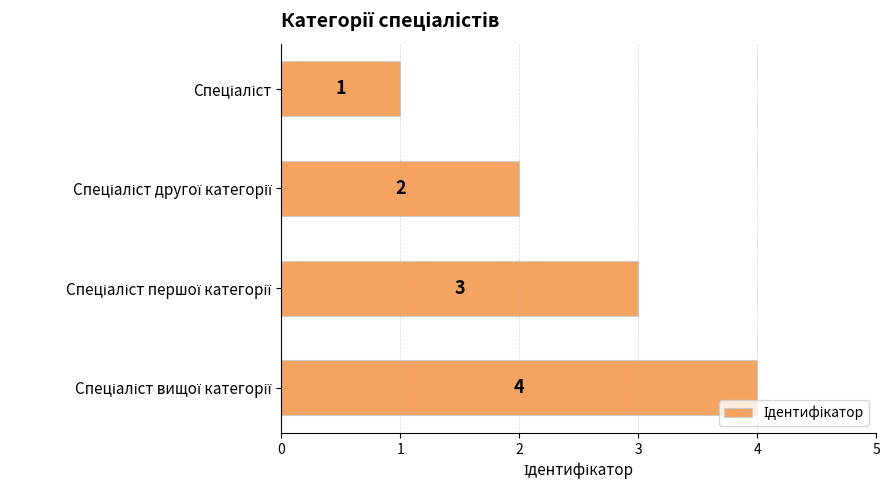

What is the difference between the maximum and minimum values?

3